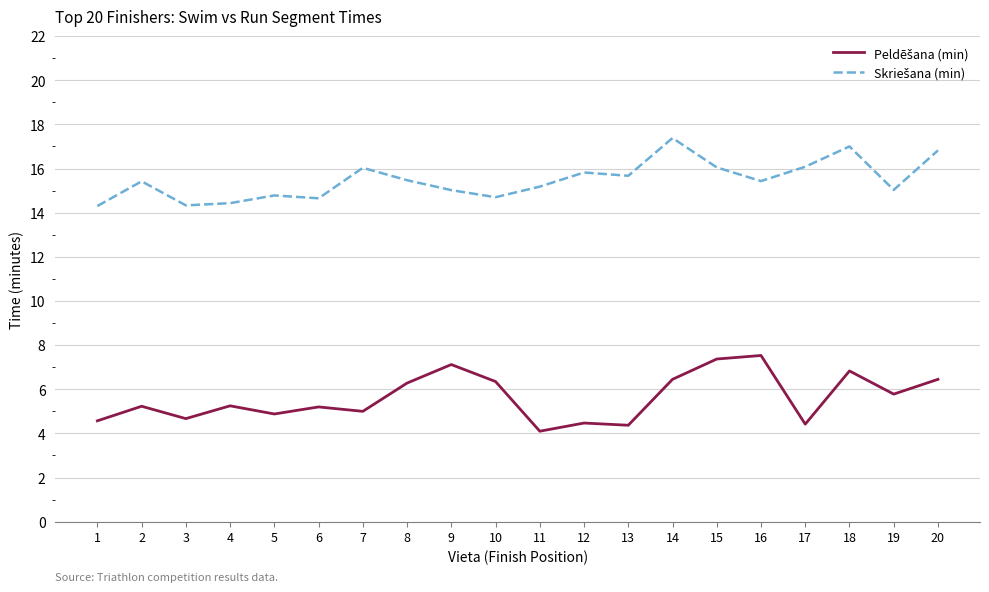

What is the minimum value shown in the chart?

4.1